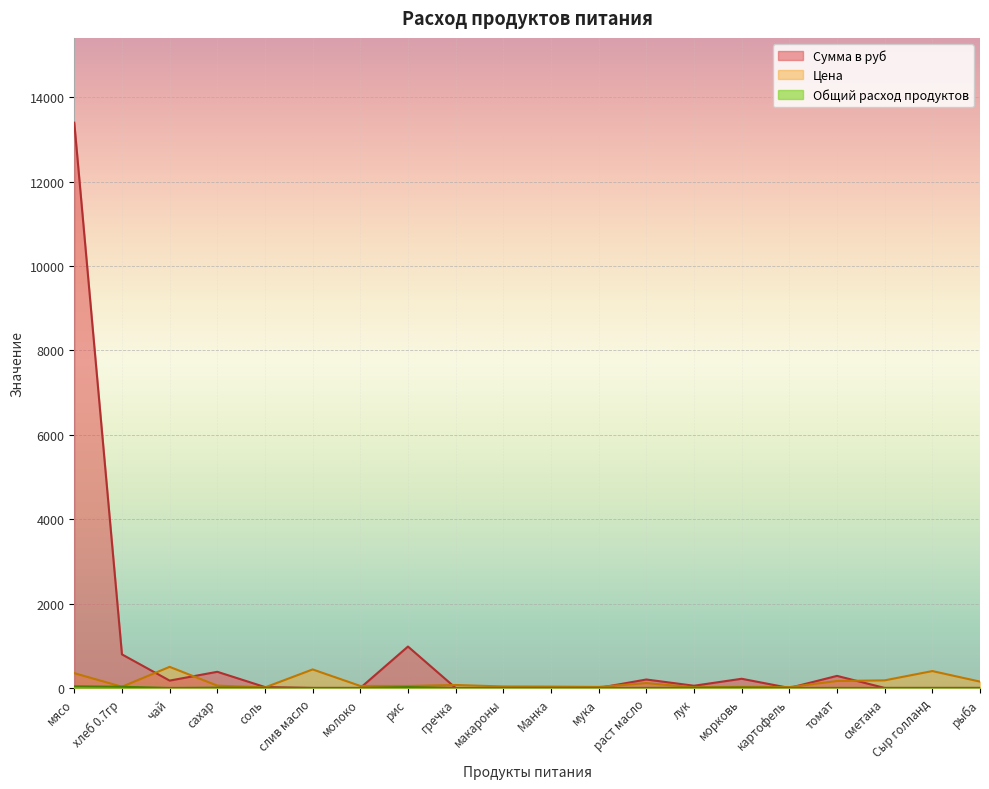

Reading left to right, what are all the values shown in this chart?

Общий расход продуктов: мясо=38.3	хлеб 0.7гр=27.8	чай=0.3	сахар=7.0	соль=1.7	слив масло=0.0	молоко=0.0	рис=20.9	гречка=0.0	макароны=0.0	Манка=0.0	мука=0.0	раст масло=1.7	лук=3.5	морковь=8.7	картофель=0.0	томат=1.7	сметана=0.0	Сыр голланд=0.0	рыба=0.0
Цена: мясо=350.0	хлеб 0.7гр=28.6	чай=500.0	сахар=55.0	соль=12.0	слив масло=438.9	молоко=47.0	рис=47.0	гречка=70.0	макароны=35.0	Манка=32.0	мука=24.0	раст масло=115.0	лук=15.0	морковь=25.0	картофель=20.0	томат=164.3	сметана=180.0	Сыр голланд=400.0	рыба=150.0
Сумма: мясо=13398.0	хлеб 0.7гр=795.4	чай=174.0	сахар=382.8	соль=20.9	слив масло=0.0	молоко=0.0	рис=981.4	гречка=0.0	макароны=0.0	Манка=0.0	мука=0.0	раст масло=200.1	лук=52.2	морковь=217.5	картофель=0.0	томат=285.9	сметана=0.0	Сыр голланд=0.0	рыба=0.0